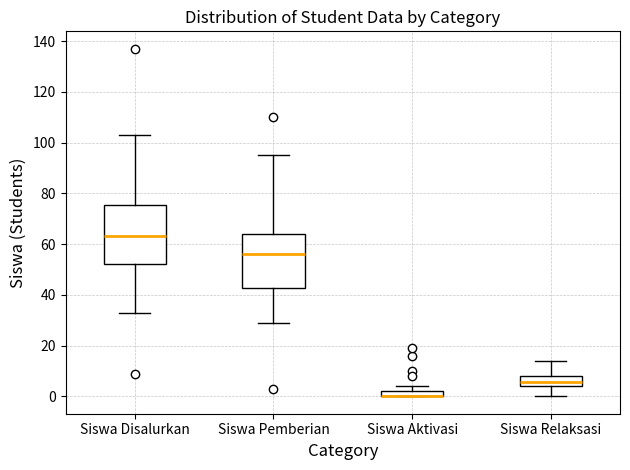

Where does the median line of the box for Siswa Relaksasi sit on the y-axis? The values are not printed on the chart, so give them approximately, as read against the axis.

6